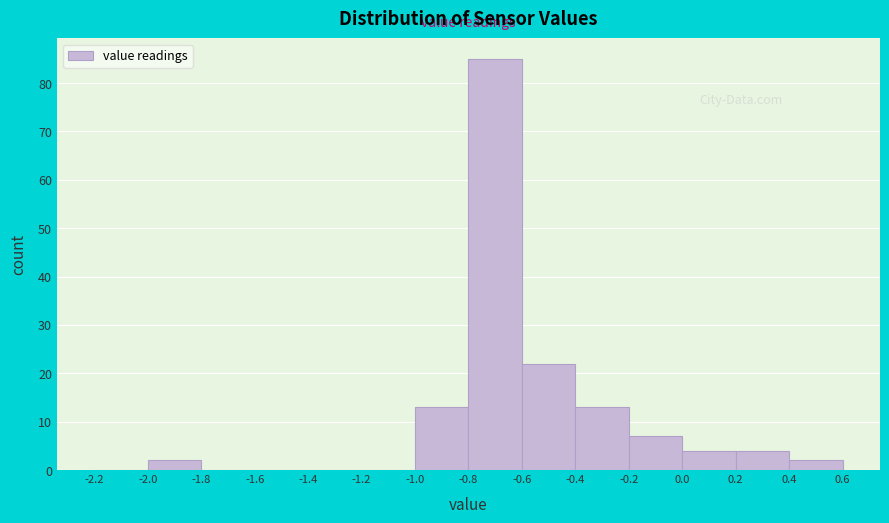

What is the height of the bar covering -2.0 to -1.8 on the x-axis? The values are not printed on the chart, so give them approximately, as read against the axis.

2